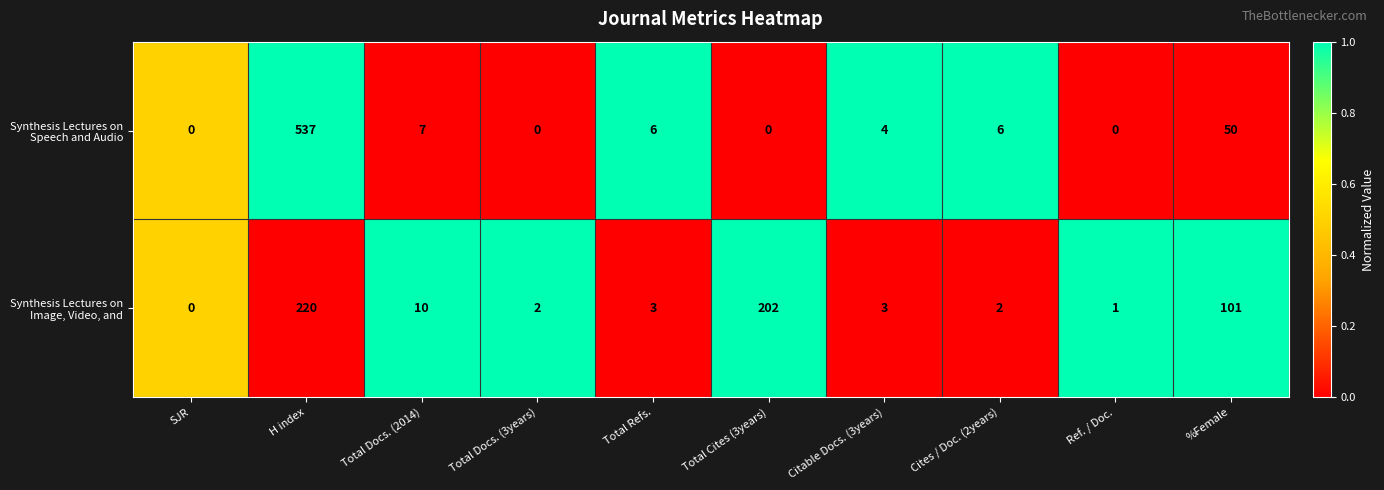

Which category has the highest value across all series?

H index